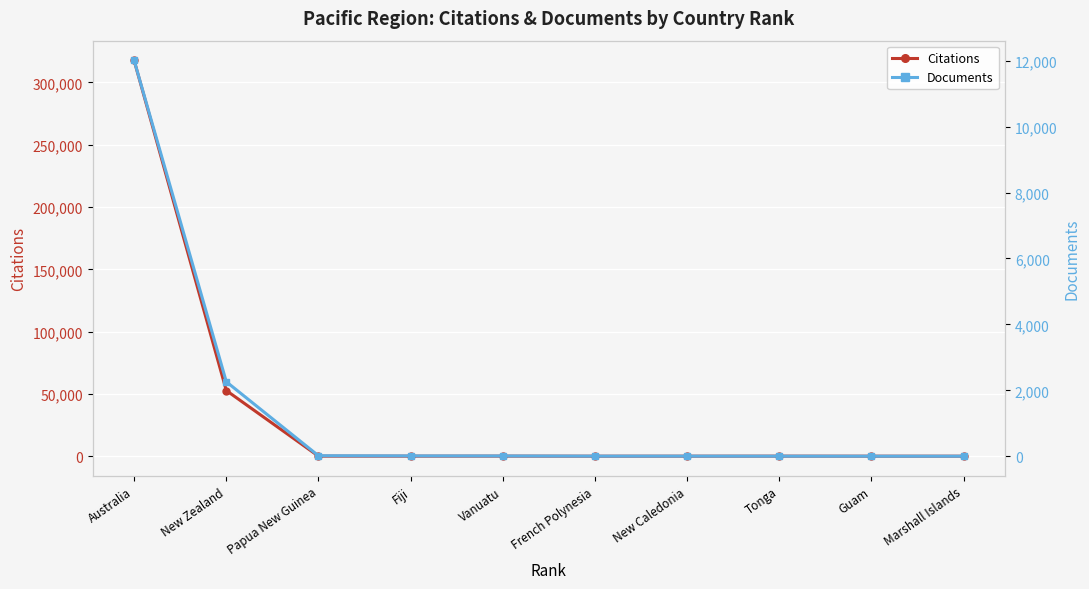

The value of Citations at New Zealand is 52723. True or false?

True